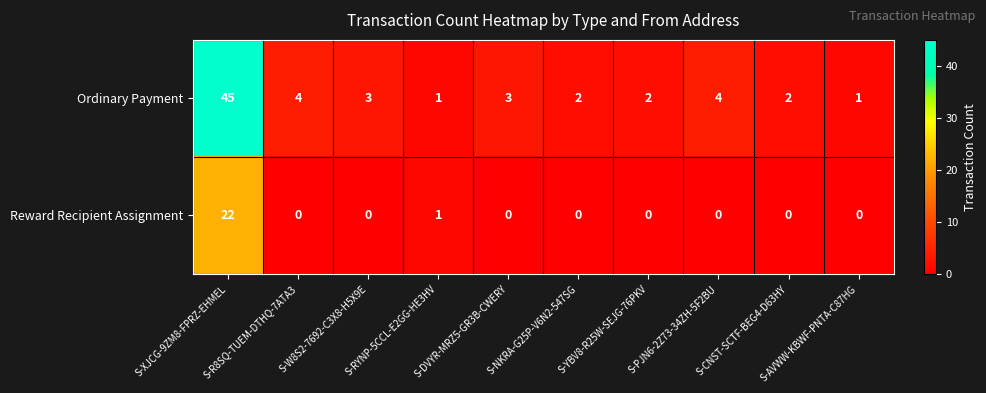

How many data points does each series have?

10